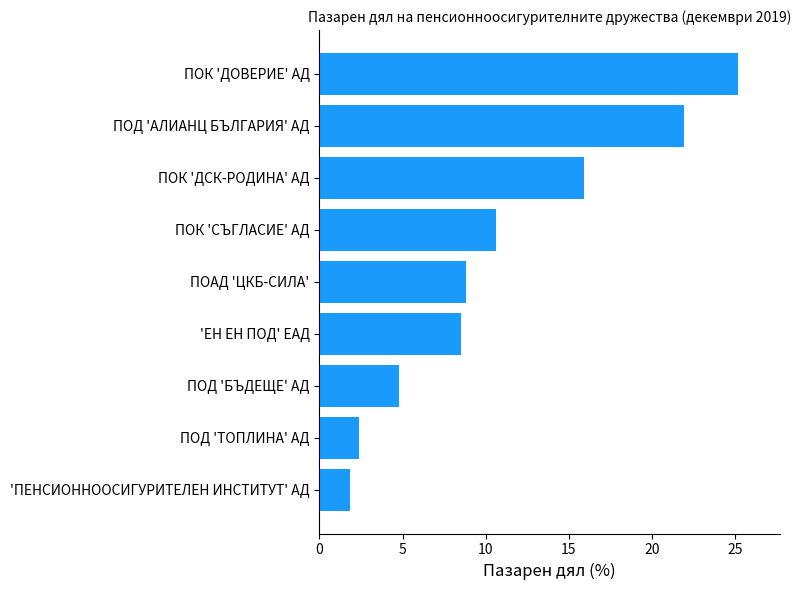

True or false: the data shows 25.2 at ПОК 'ДОВЕРИЕ' АД.

True